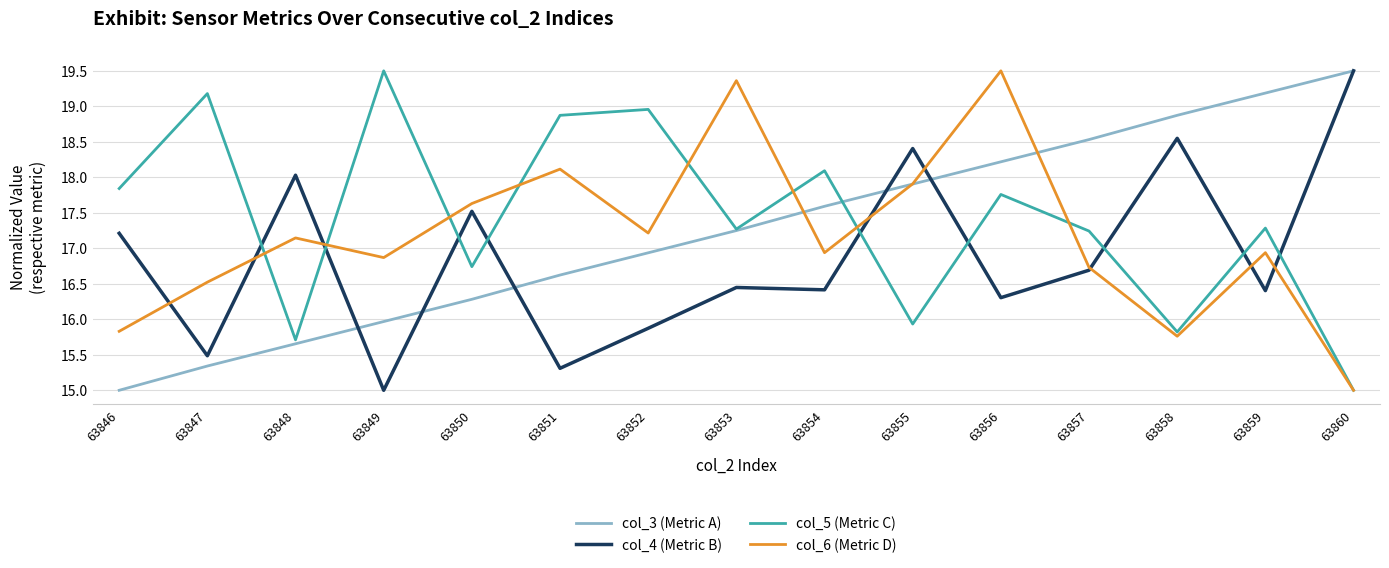

Which series ends up on top after the final intersection of col_5 (Metric C) and col_4 (Metric B)?

col_4 (Metric B)